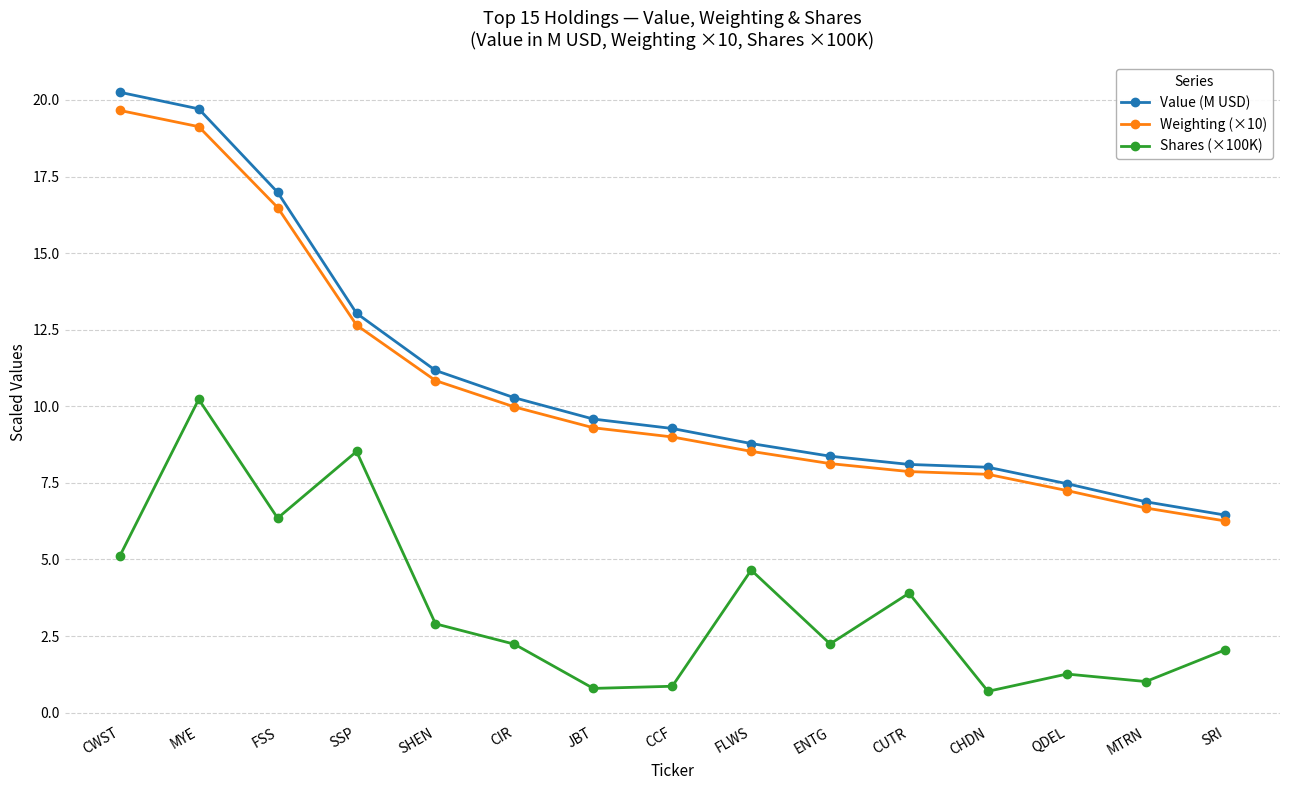

True or false: Shares (×100K) has more than 0 points higher than both neighbors.

True